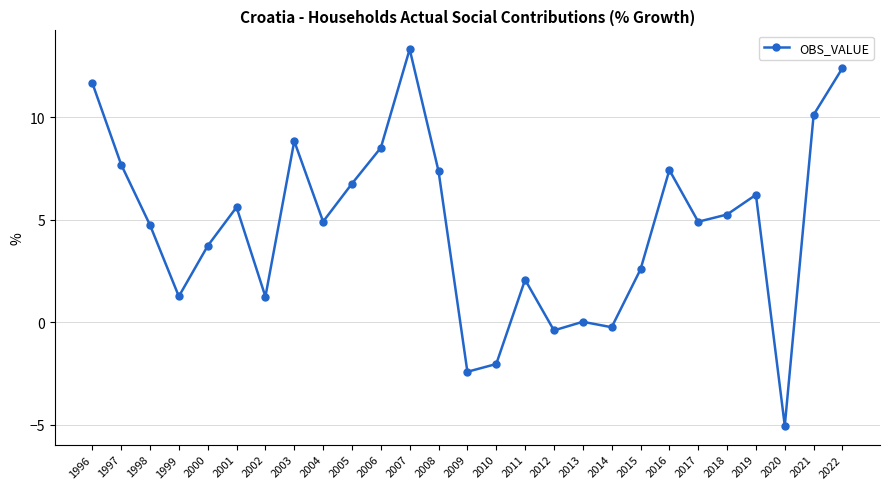

How many points are lower than both their immediate neighbors (excluding endpoints)?

8